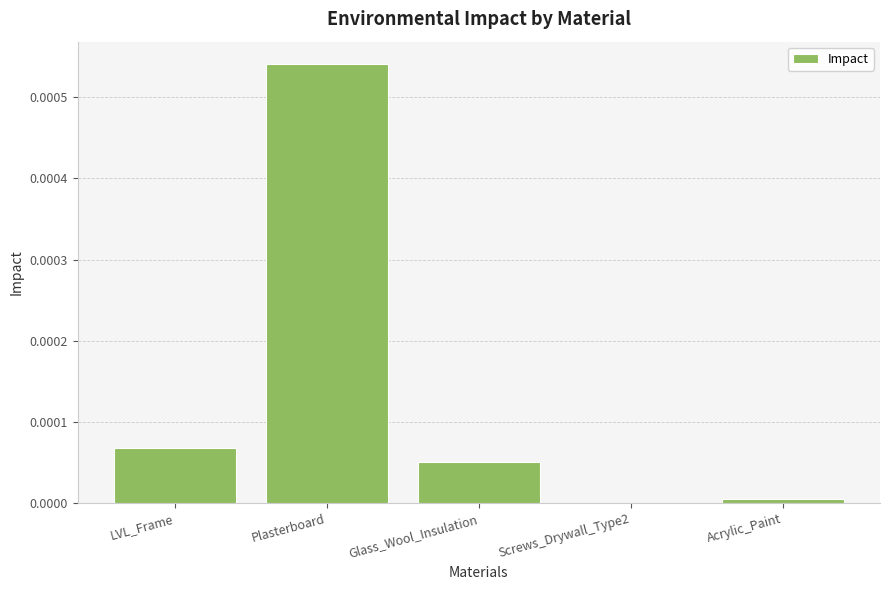

Is it true that the value at LVL_Frame is 0.0?

True